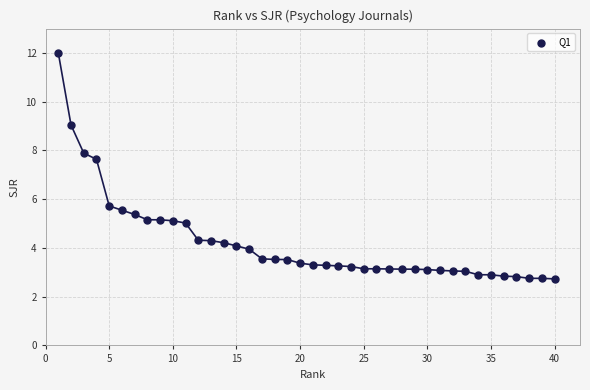

What is the range of X values (max minus min)?

39.0